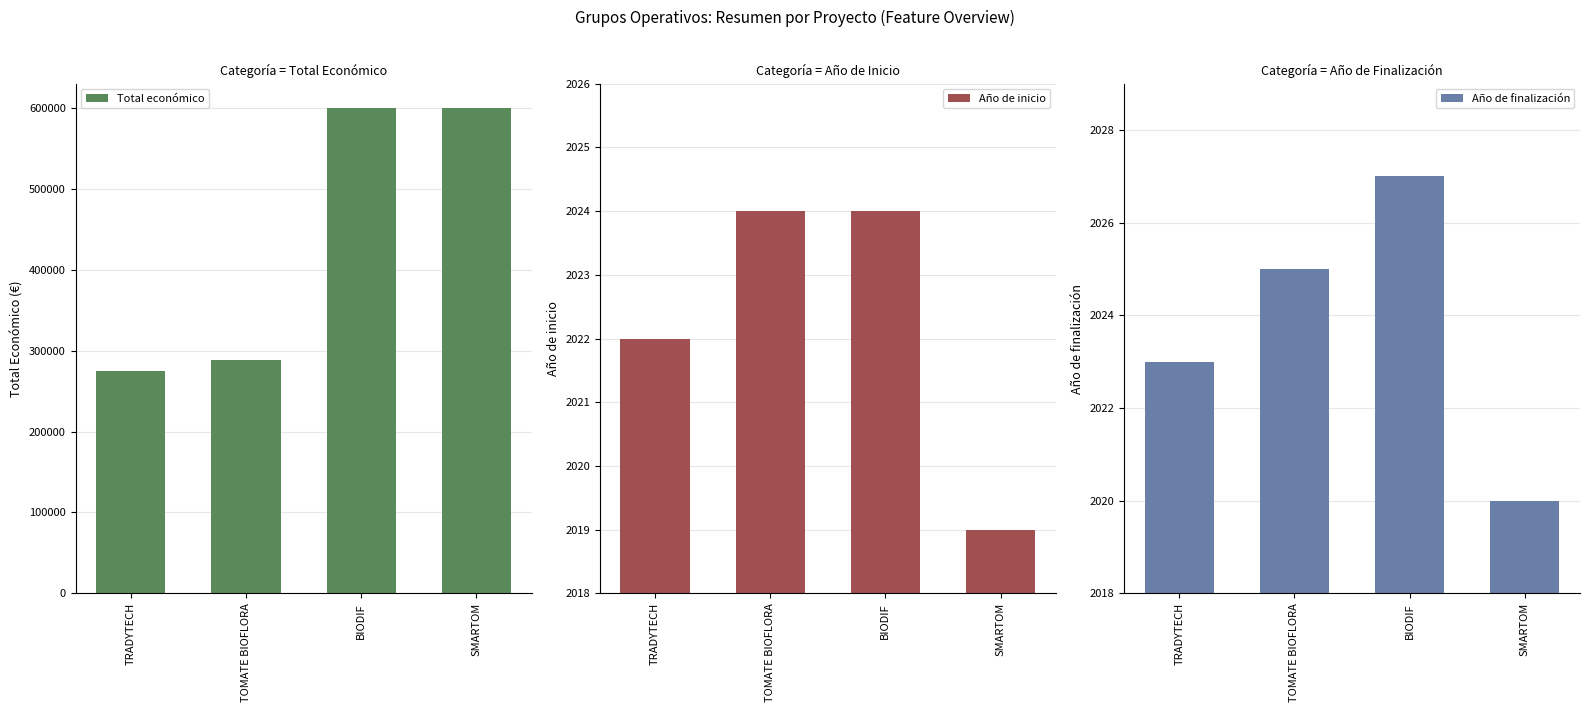

The Total económico series shows 194395 at SMARTOM. True or false?

False